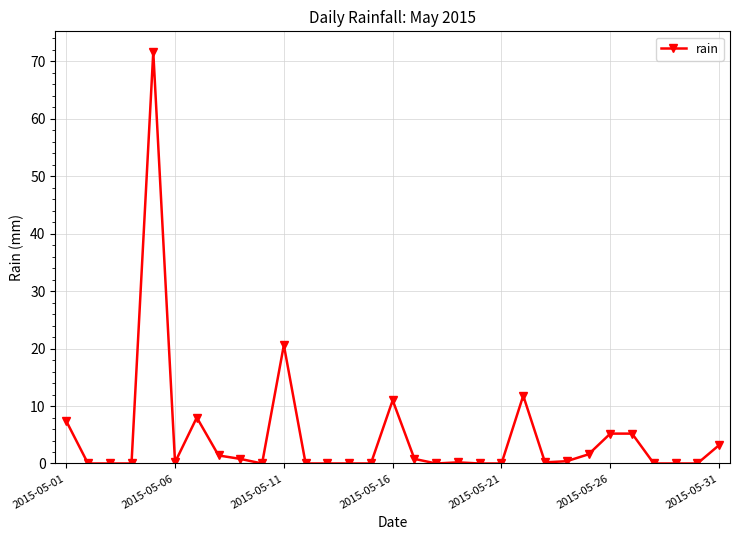

Does the chart have visible grid lines?

Yes